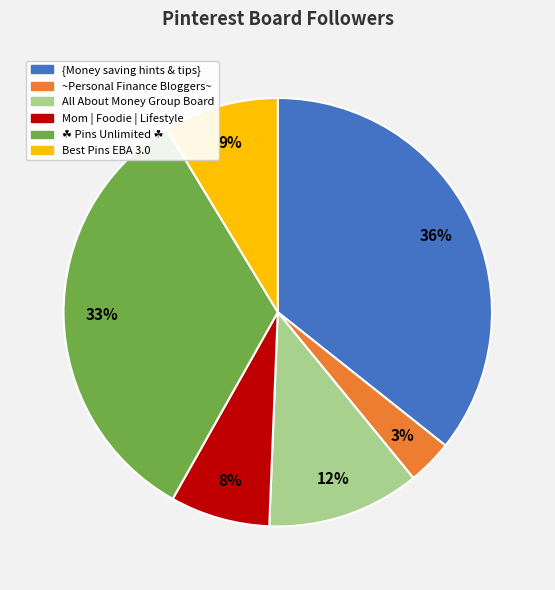

Is there a majority slice in this chart?

No